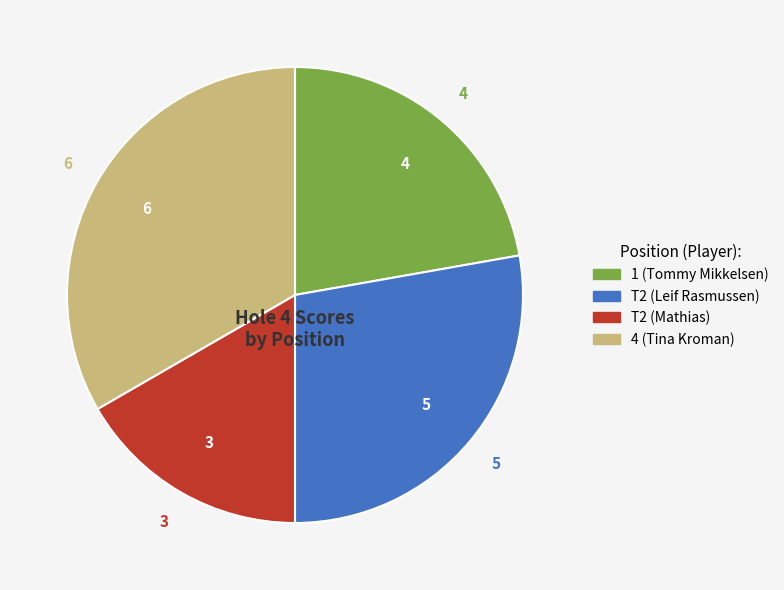

Which has a higher value, T2 (Leif Rasmussen) or 1 (Tommy Mikkelsen)?

T2 (Leif Rasmussen)